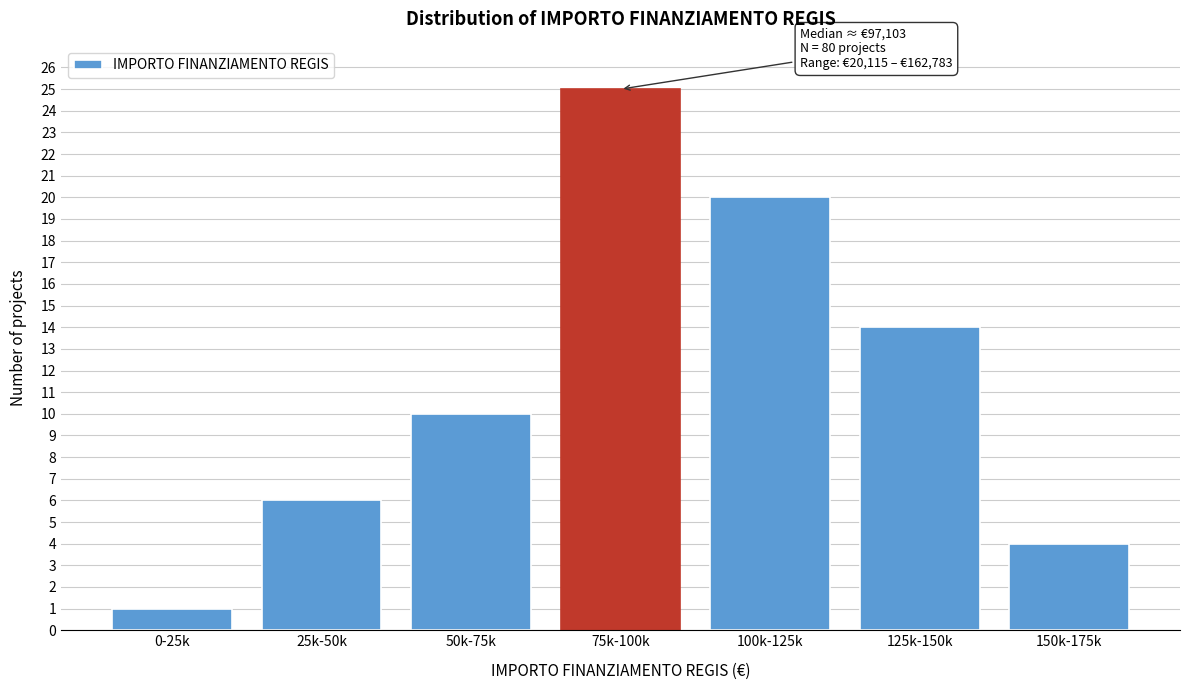

Reading left to right, transcribe all the data shown in this chart.

0-25k=1	25k-50k=6	50k-75k=10	75k-100k=25	100k-125k=20	125k-150k=14	150k-175k=4